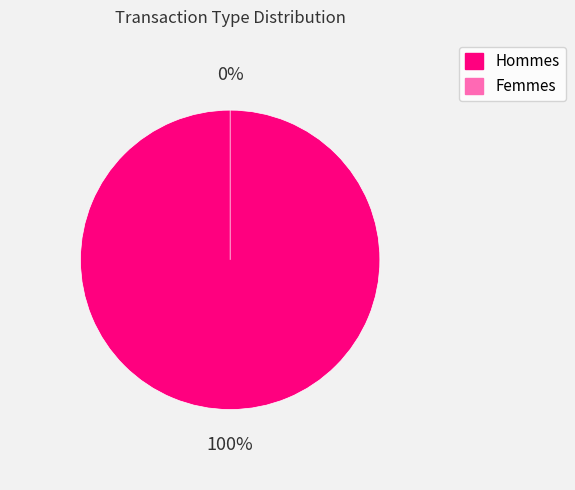

What percentage is the Vote slice, to the nearest percent?

100%